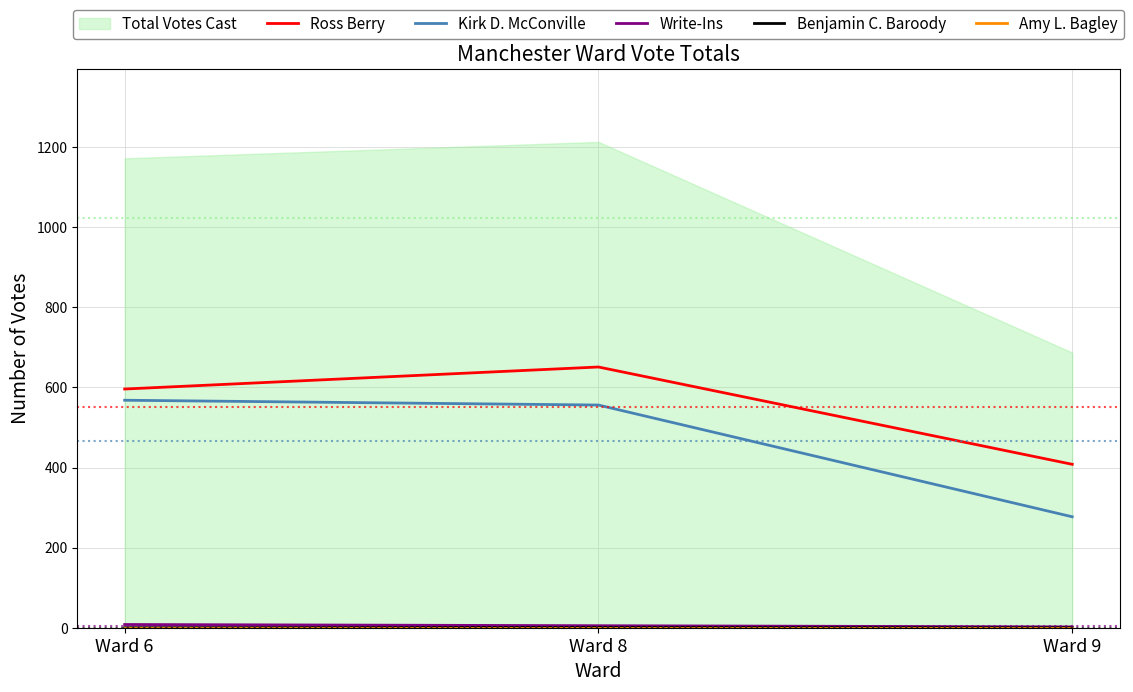

Which category has the highest value in the Write-Ins series?

Ward 6